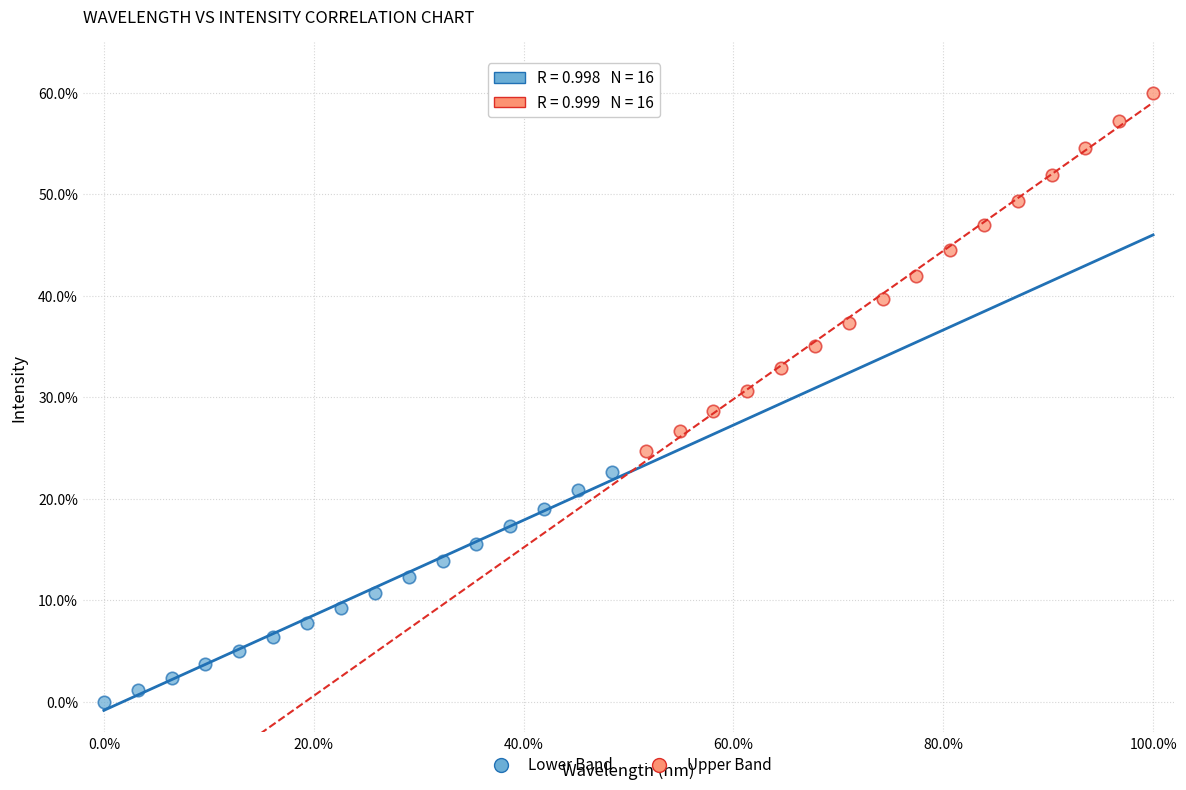

Which series contains the highest Y value?

Upper Band